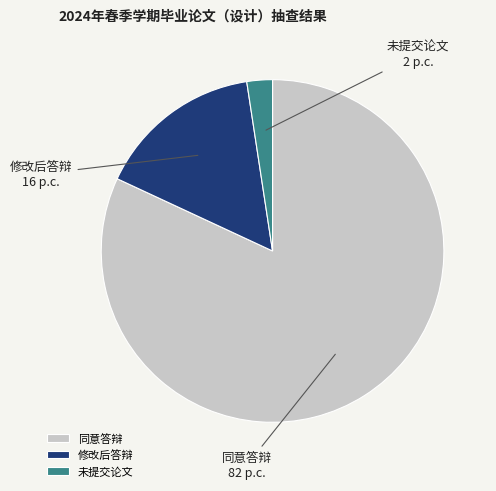

Do 修改后答辩 and 未提交论文 together represent more than half of the pie?

No